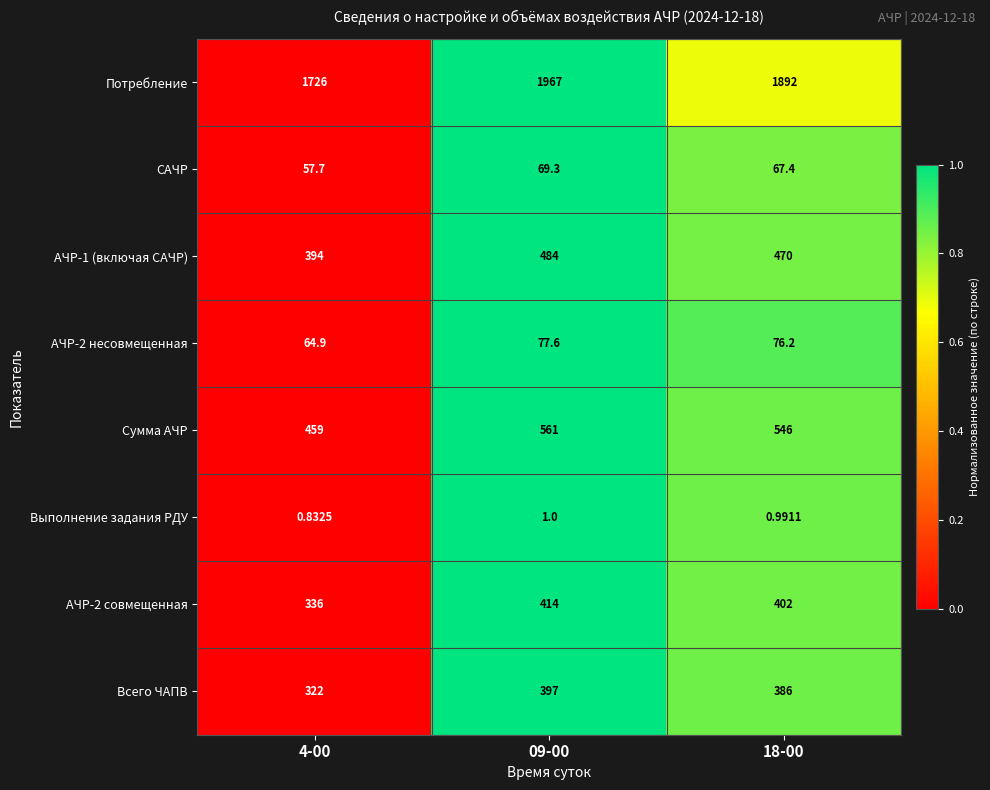

Which series has the largest total across all categories?

Потребление